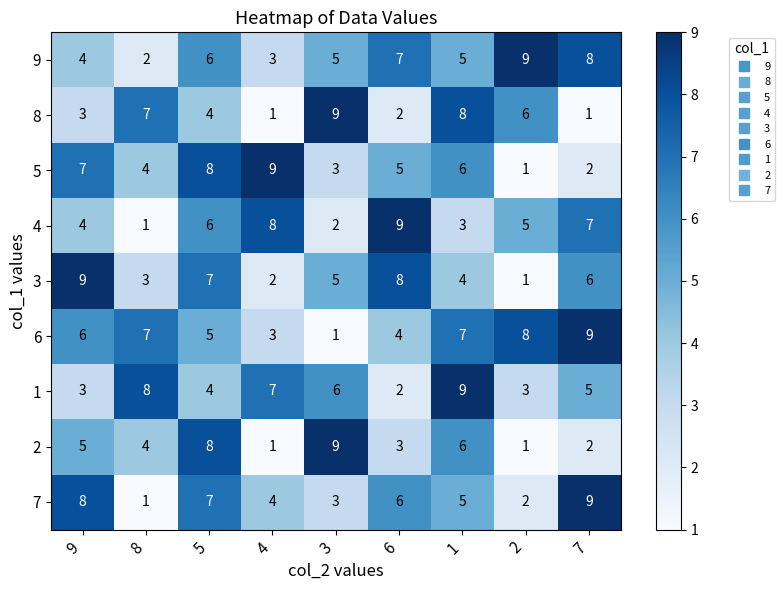

How many categories are shown in the chart?

9